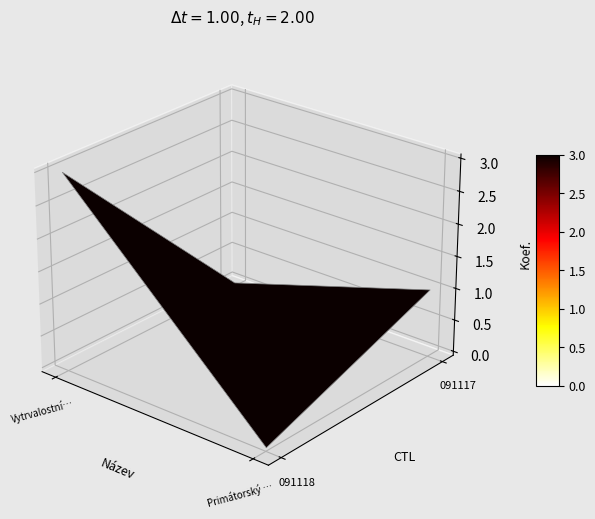

Between Vytrvalostní závod kautových lodí and Primátorský štít, which series saw the biggest shift?

091118